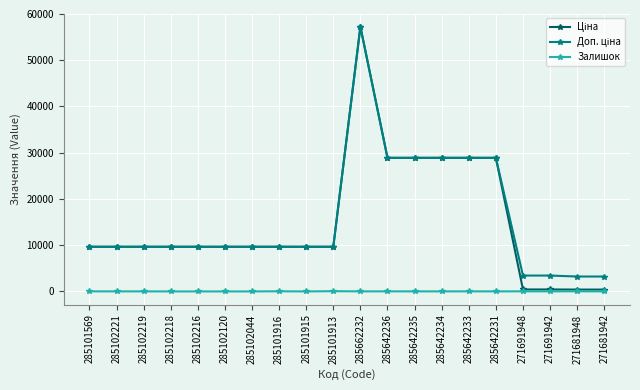

At which category does the chart reach its peak across all series?

285662232